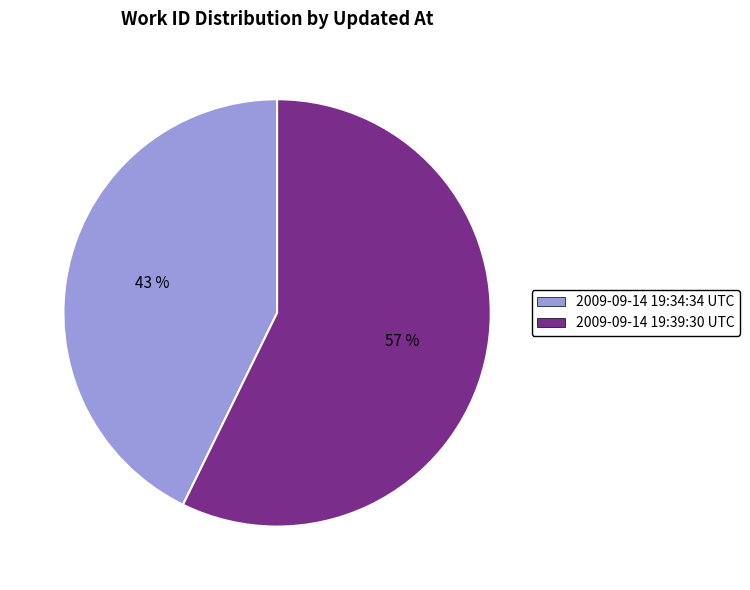

To the nearest percent, what is the combined percentage of 2009-09-14 19:34:34 UTC and 2009-09-14 19:39:30 UTC?

100%